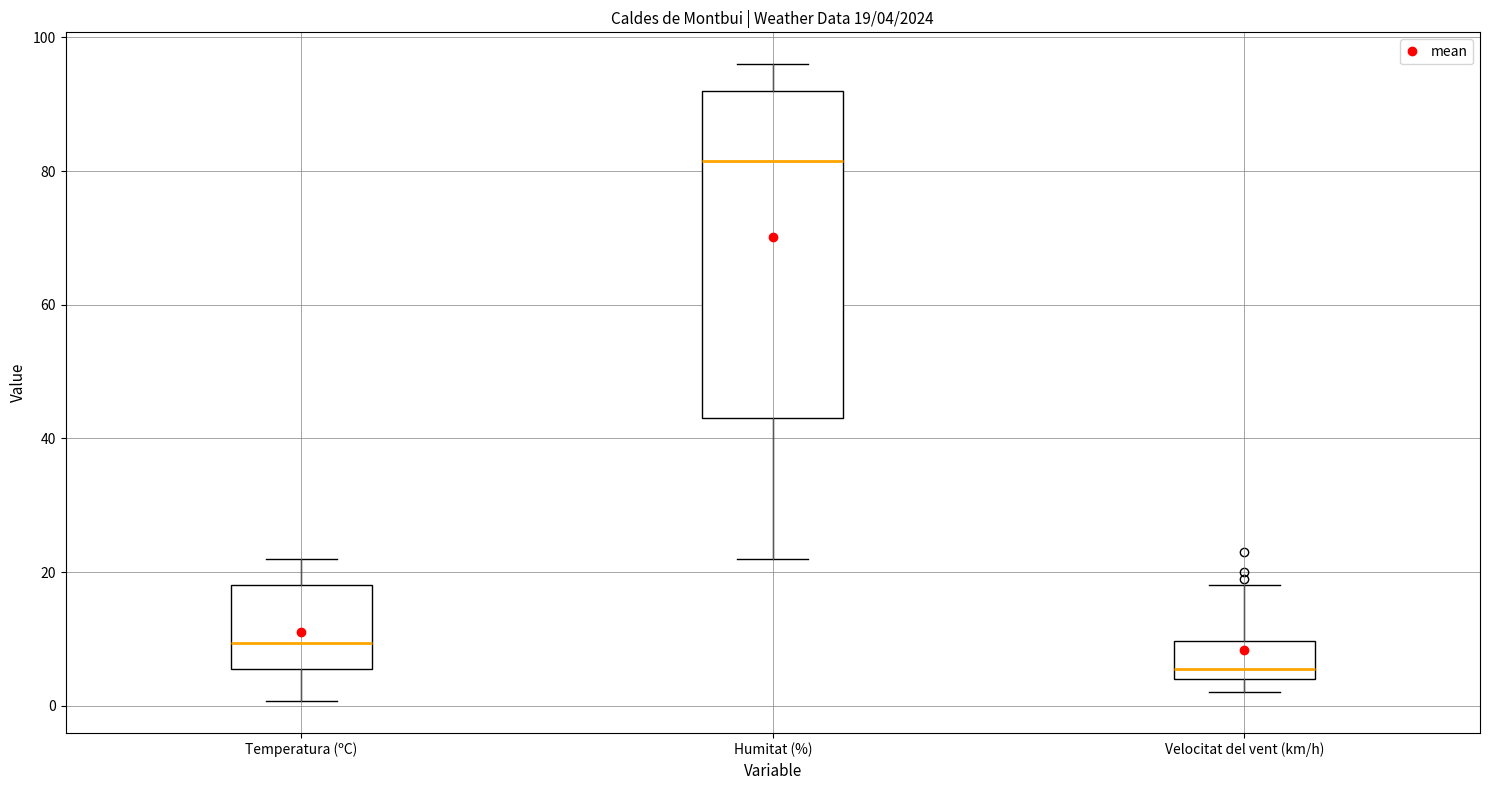

Which box is the tallest, from its lower edge to its upper edge?

Humitat (%)